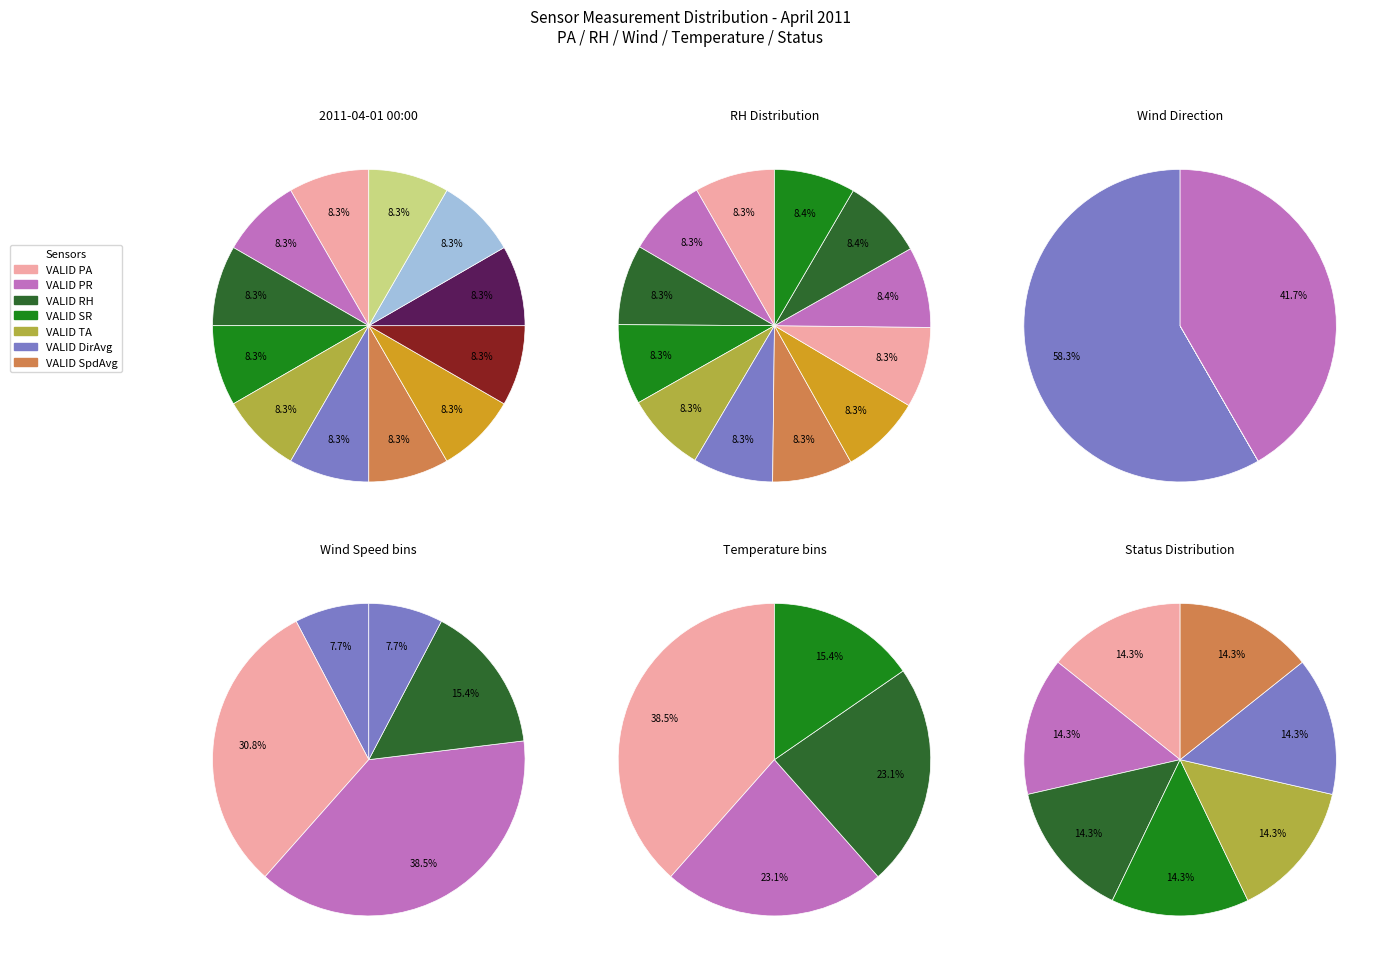

Is the sum of 9 and 2 greater than half?

No